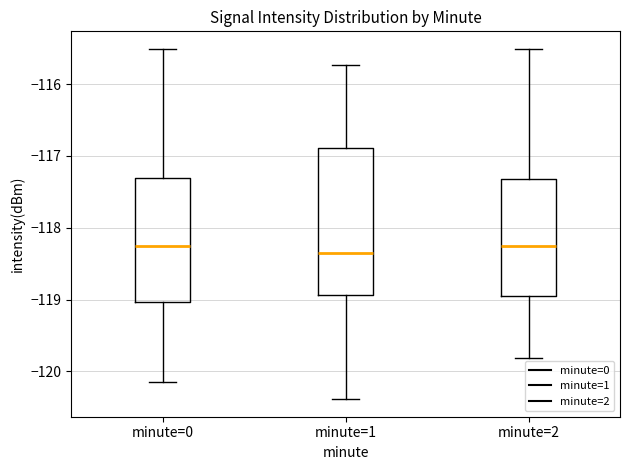

Reading left to right, transcribe this box plot: for each box, give where its median line is, the range the box spans, and where its two whiskers end, as read against the y-axis. The values are not printed on the chart, so give them approximately, as read against the axis.

minute=0: median -118.3, box -119.0 to -117.3, whiskers -120.1 to -115.5
minute=1: median -118.4, box -118.9 to -116.9, whiskers -120.4 to -115.7
minute=2: median -118.3, box -118.9 to -117.3, whiskers -119.8 to -115.5